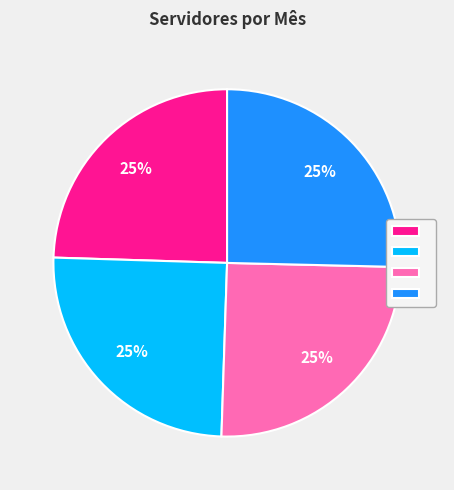

To the nearest percent, what is the average slice percentage?

25%